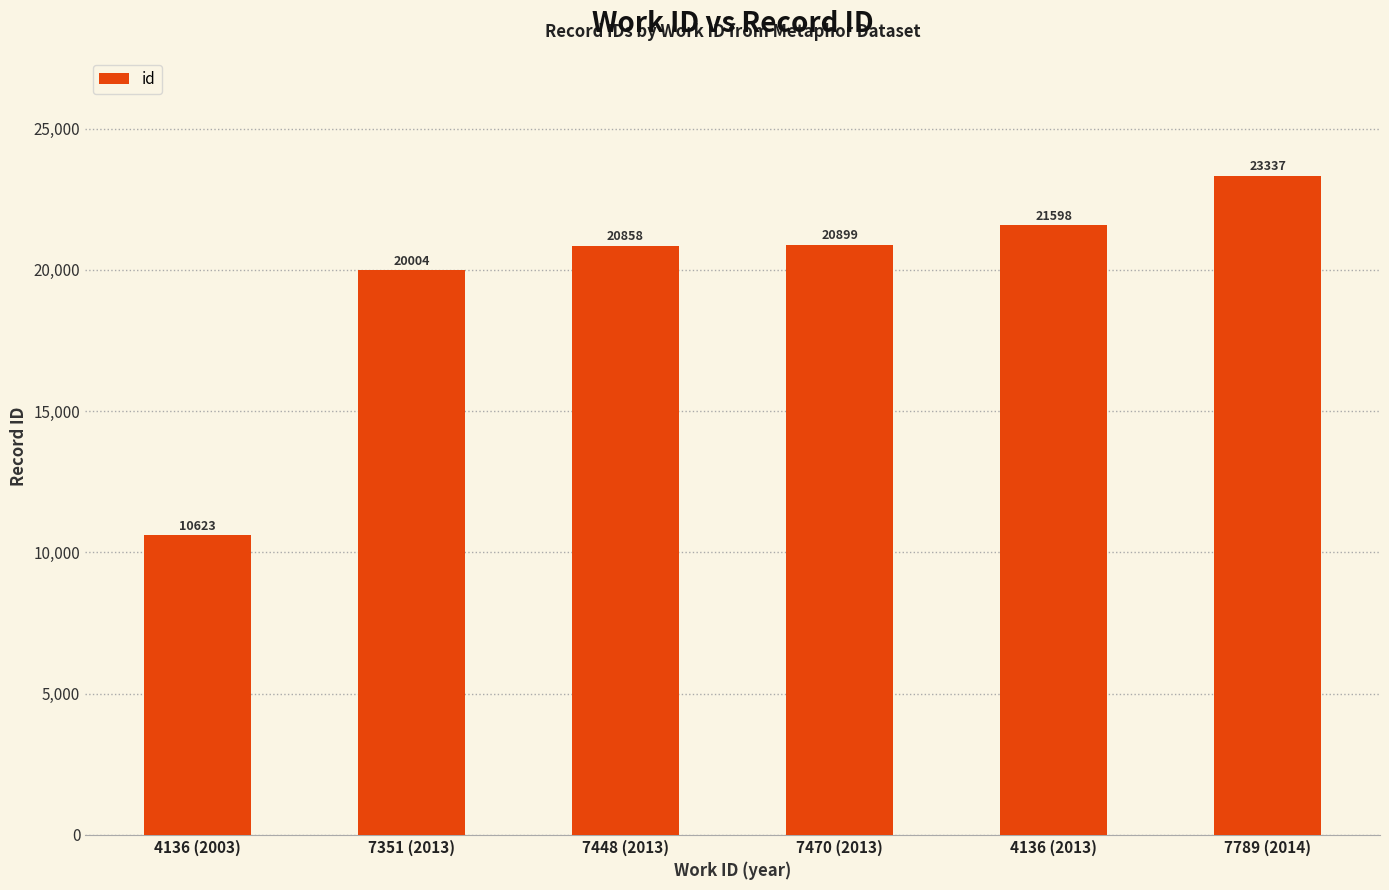

List the labels in order of value, smallest first.

4136 (2003), 7351 (2013), 7448 (2013), 7470 (2013), 4136 (2013), 7789 (2014)